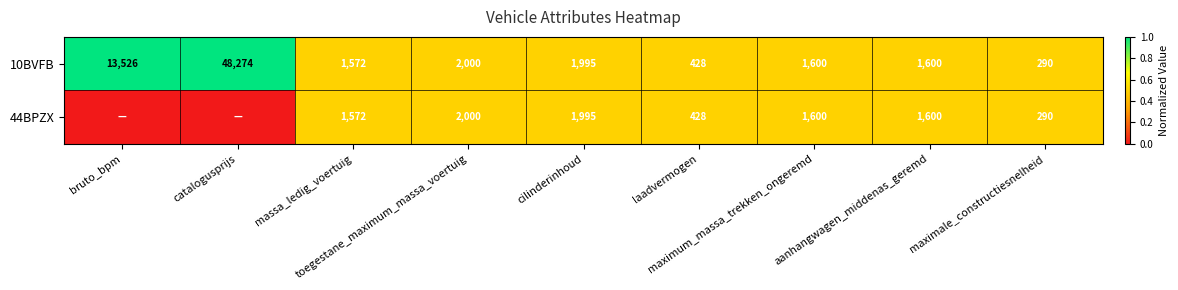

What is the sum of all 10BVFB values?

71285